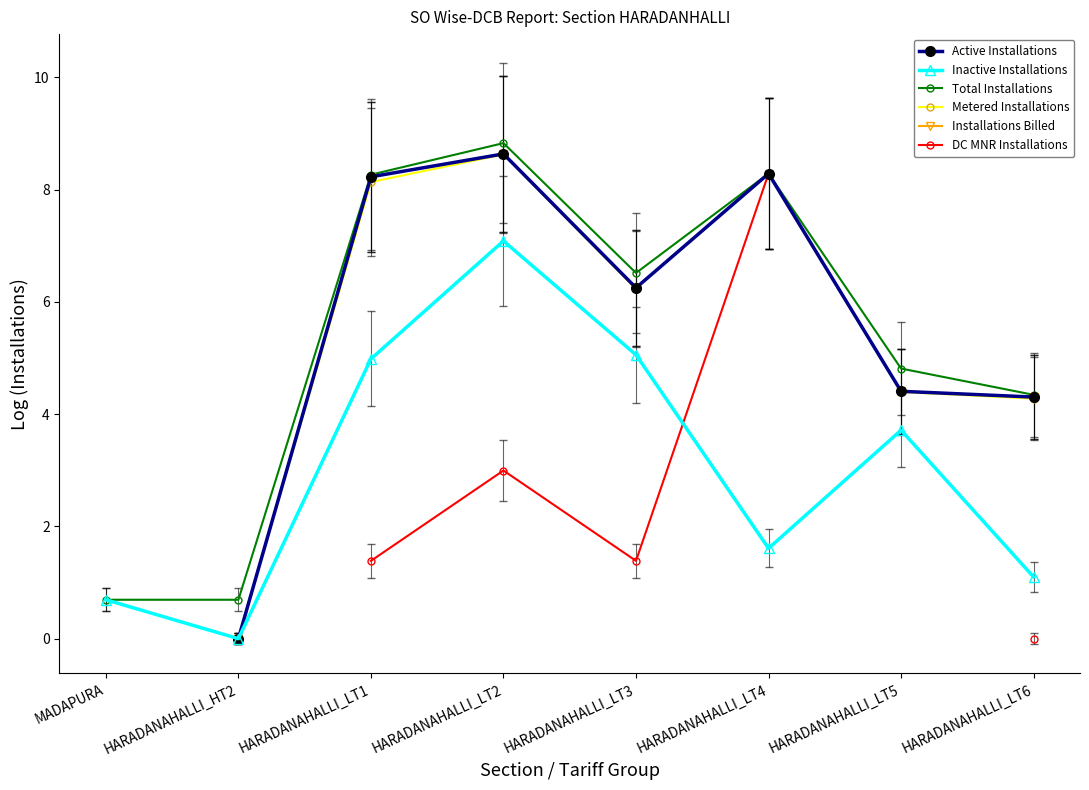

List the labels in order of Total Installations value, smallest first.

MADAPURA, HARADANAHALLI_HT2, HARADANAHALLI_LT6, HARADANAHALLI_LT5, HARADANAHALLI_LT3, HARADANAHALLI_LT1, HARADANAHALLI_LT4, HARADANAHALLI_LT2